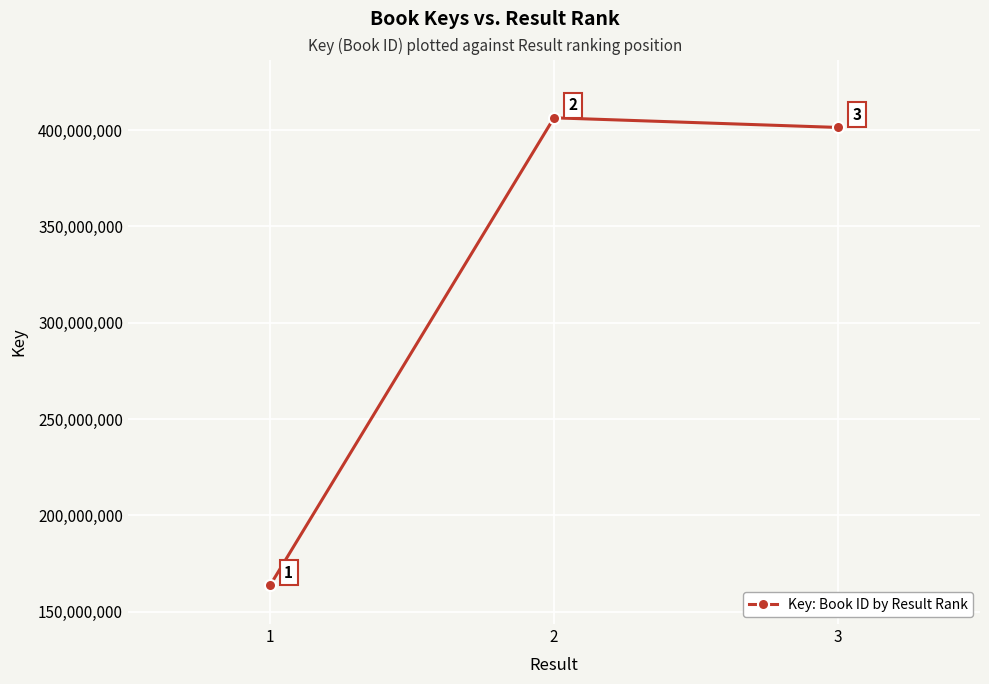

Which category has the highest value across all series?

2